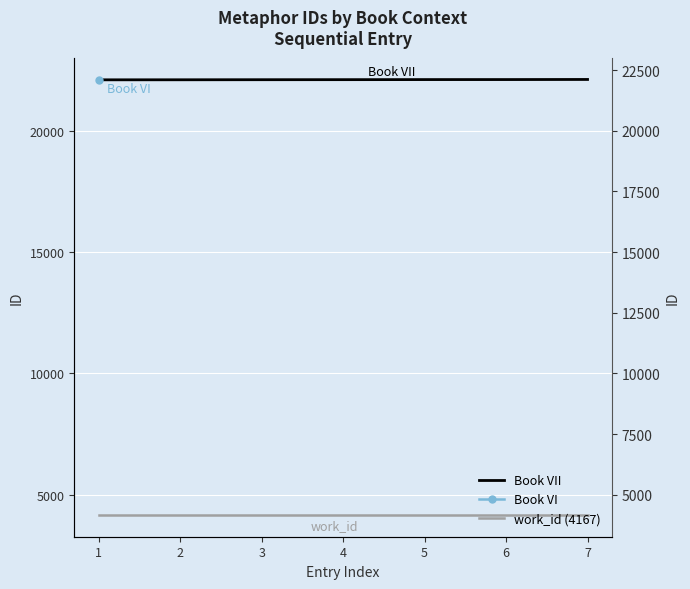

How many data points does each series have?

7